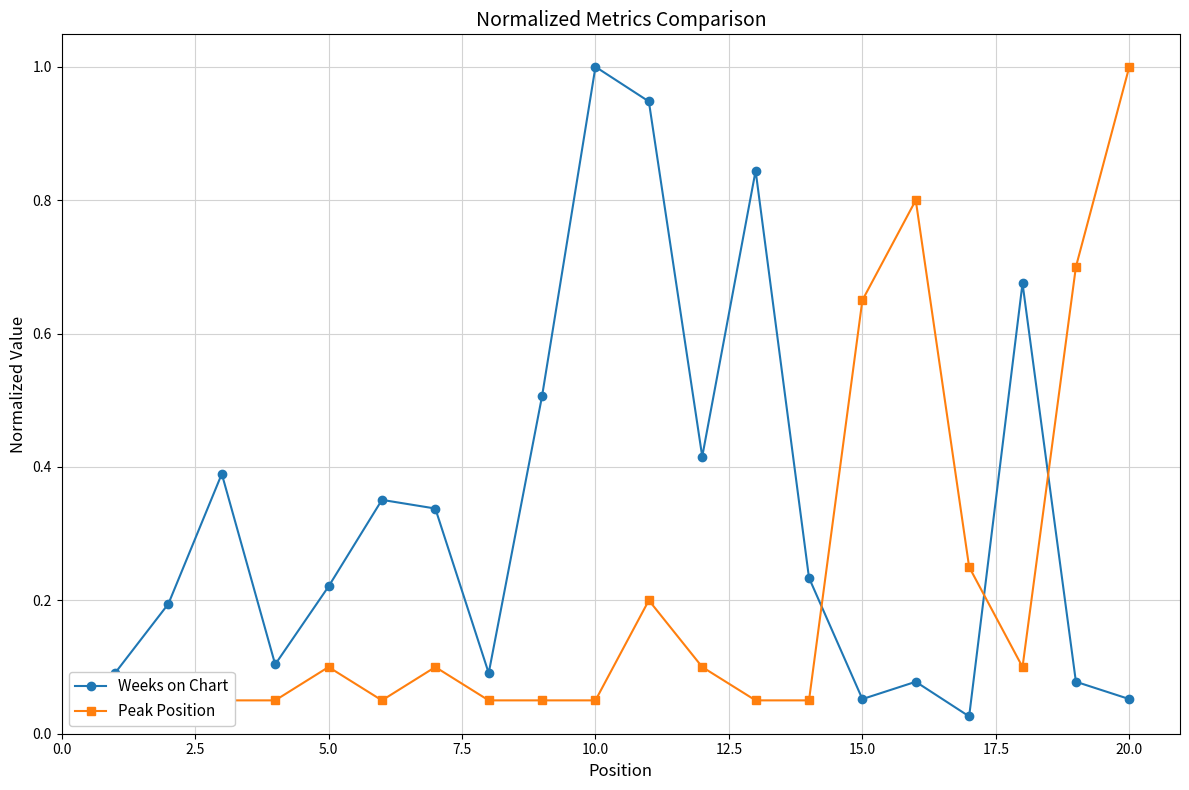

What are all the series names shown in the legend?

Weeks on Chart, Peak Position